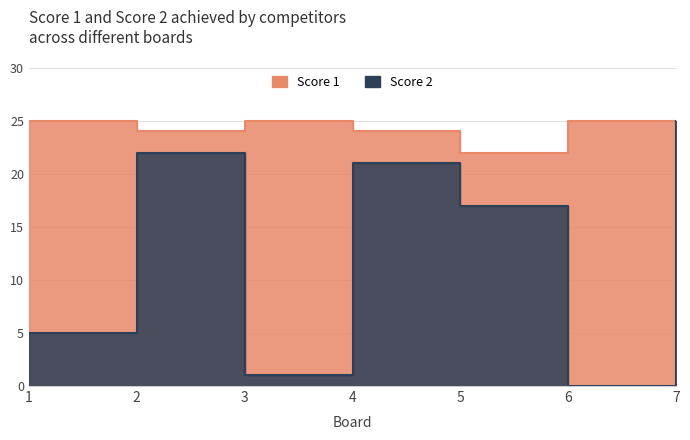

What is the value of the Score 1 point at the 2nd from the left?

24